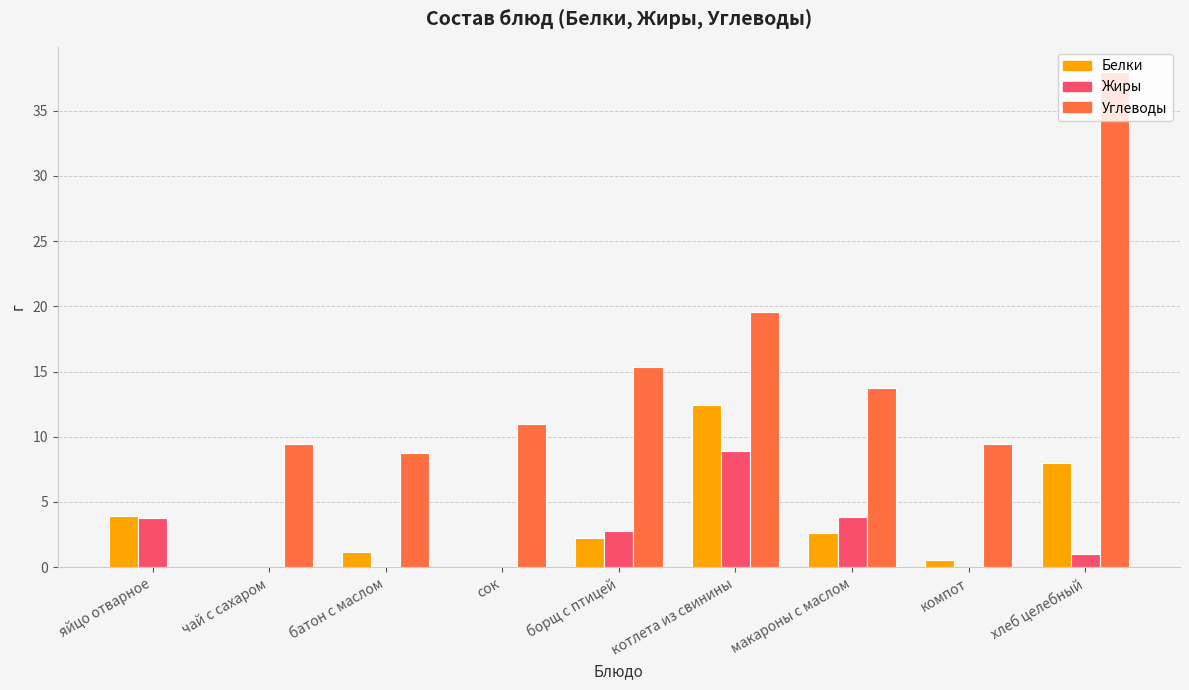

What is the sum of all Углеводы values?

125.4